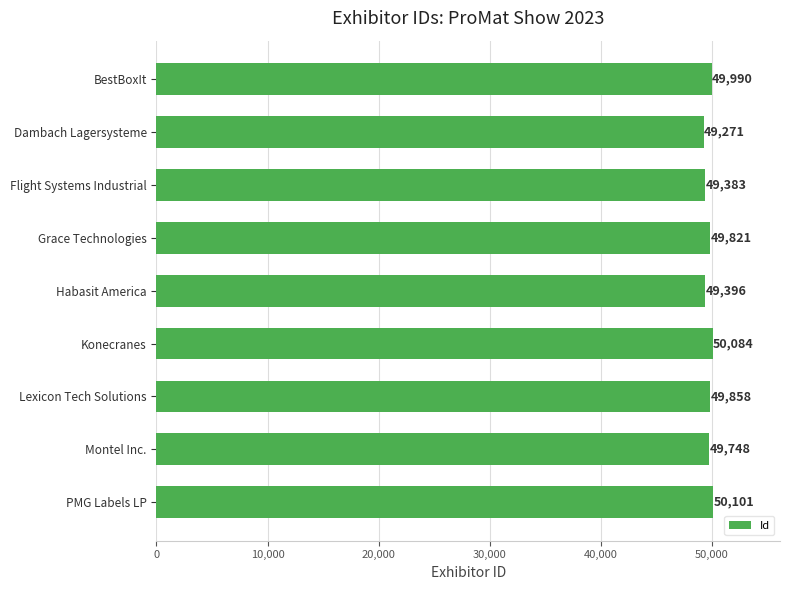

Which category has the highest value across all series?

PMG Labels LP